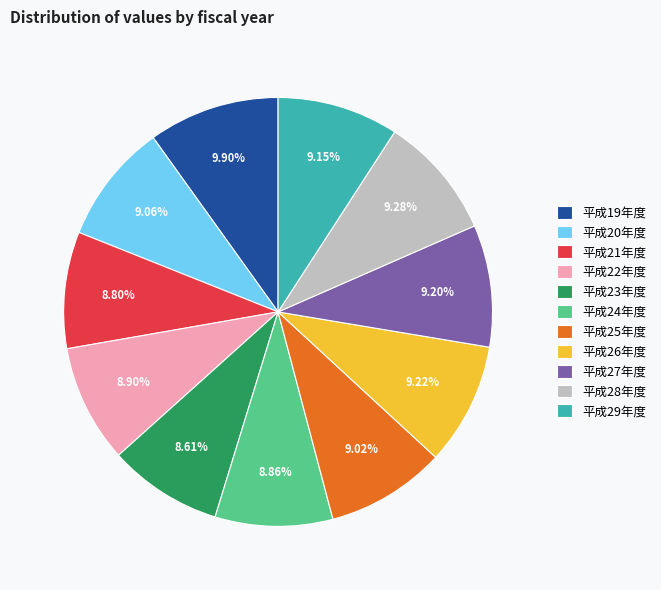

Is it true that 平成19年度 is 10% of the pie?

True